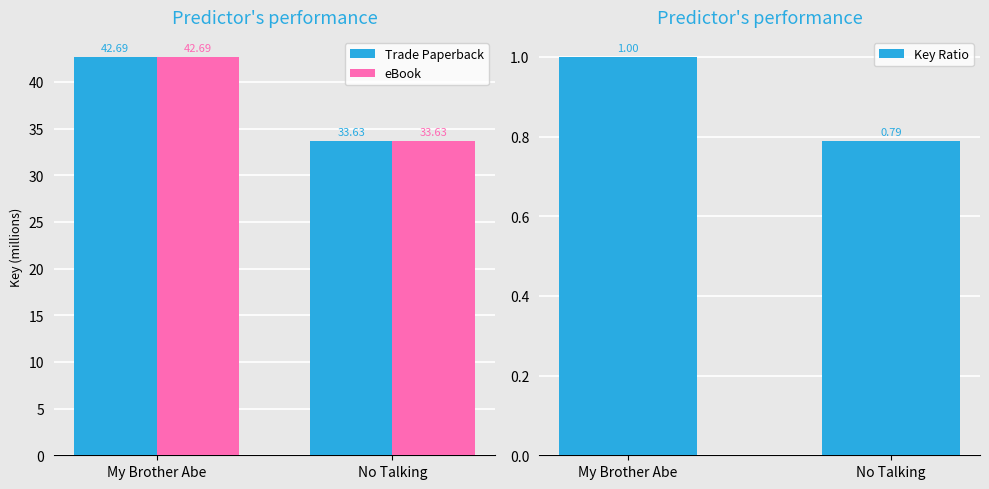

What is the difference between the maximum and minimum values in the Trade Paperback series?

9.1